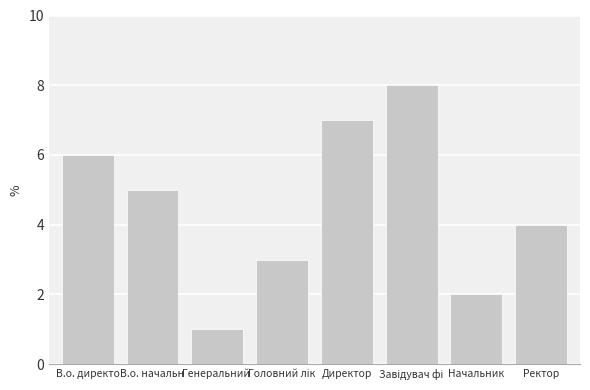

What is the greatest value displayed?

8